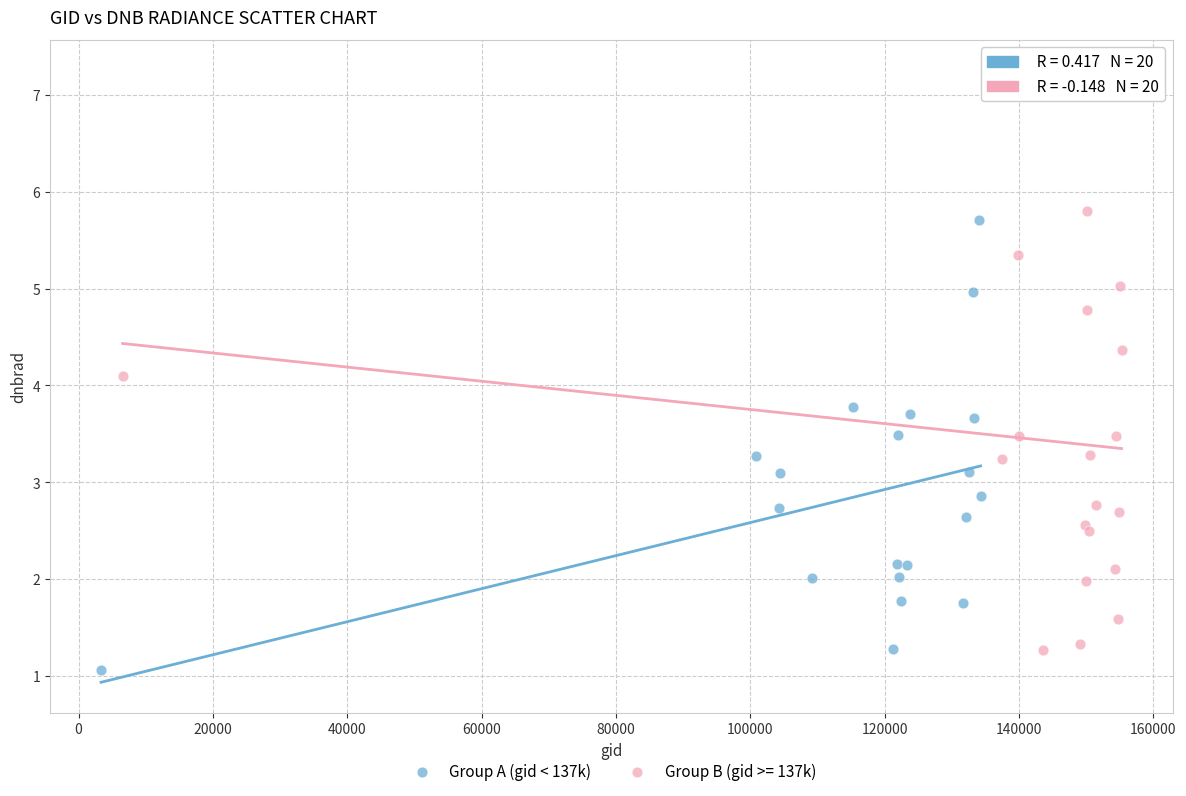

Which series has the largest Y range (max minus min)?

Group B (gid >= 137k)